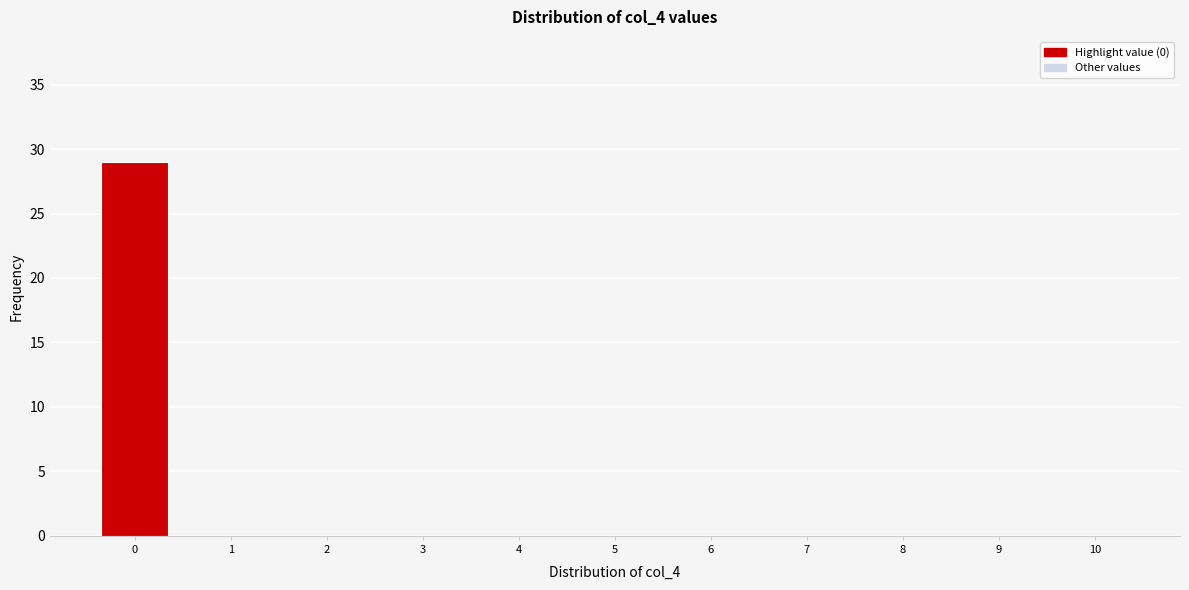

Reading left to right, list all the values displayed in this chart.

0=29	1=0	2=0	3=0	4=0	5=0	6=0	7=0	8=0	9=0	10=0